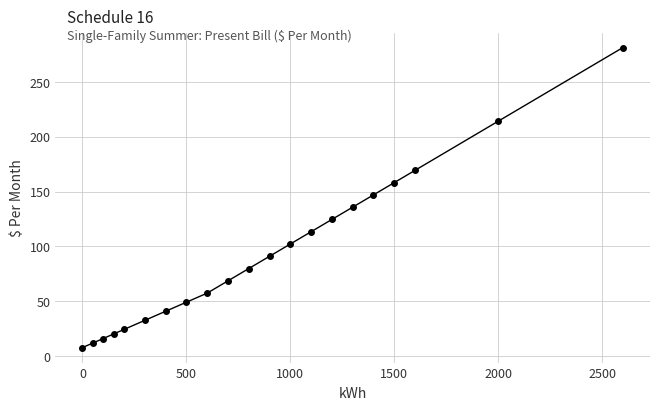

Is this an area chart (filled region under the line)?

No